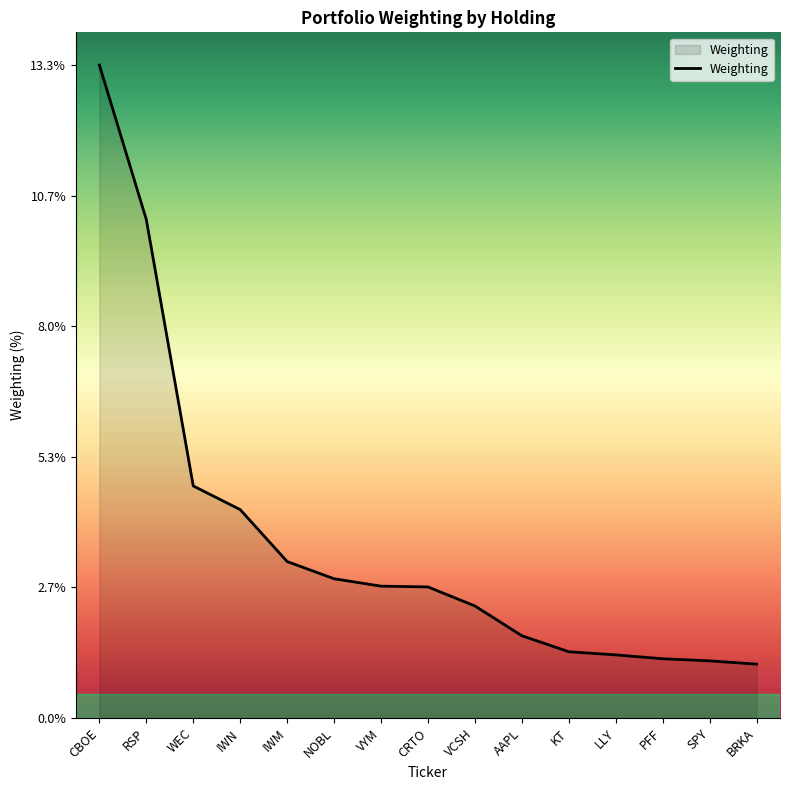

What is the sum of all values?

54.0